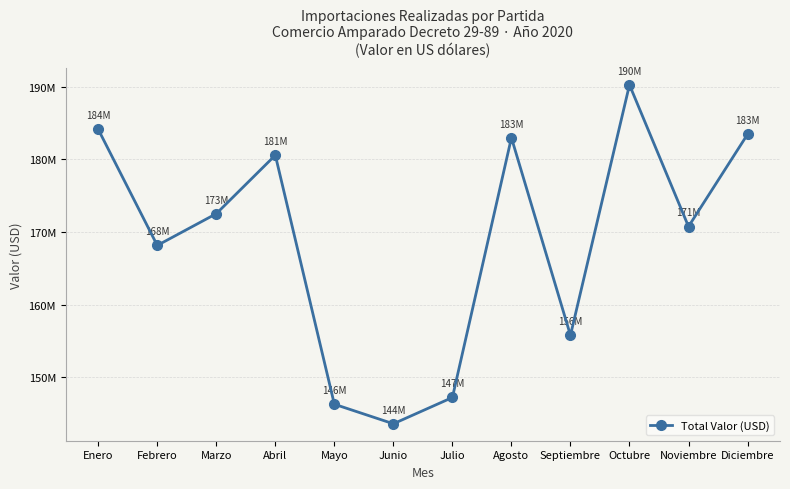

What position from the right is Enero?

12